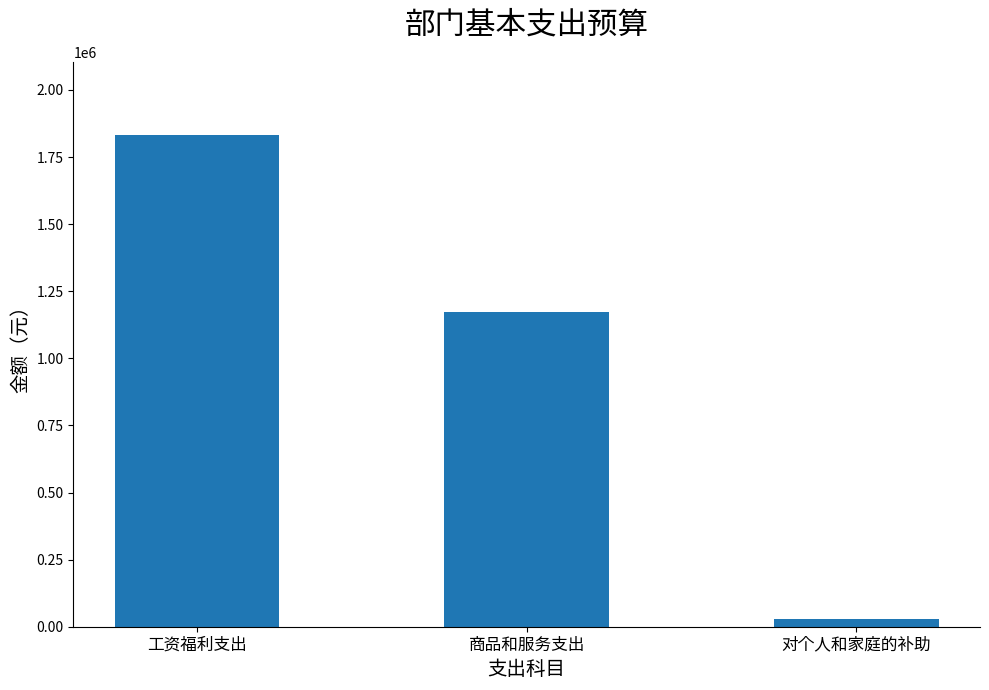

Which label corresponds to the largest value in the chart?

工资福利支出